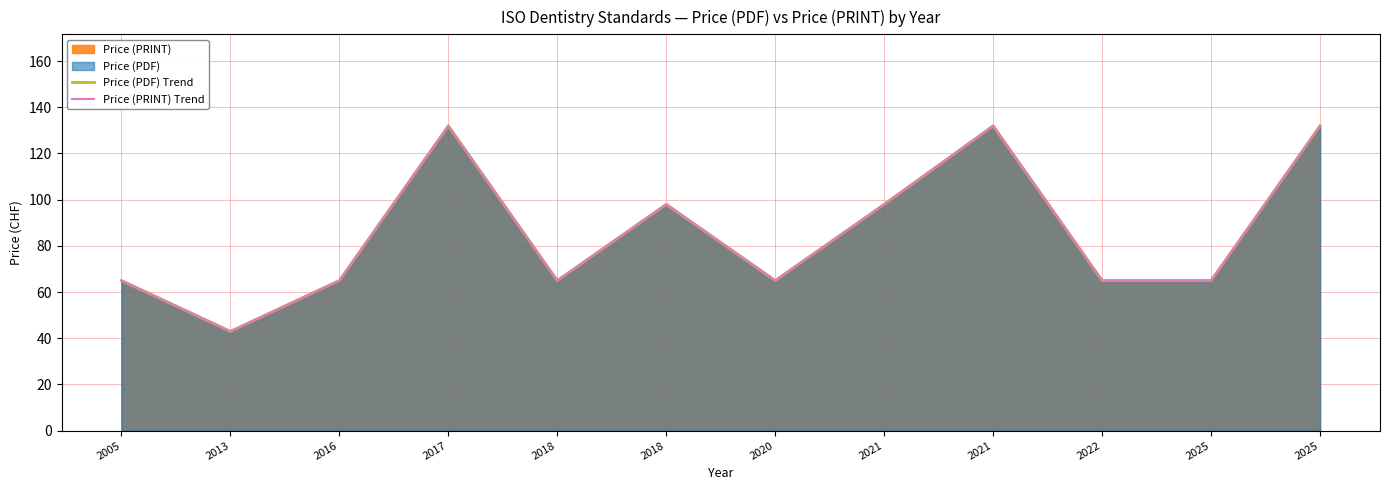

What is the sum of the Price (PDF) Trend values at 2021 and 2013?

175